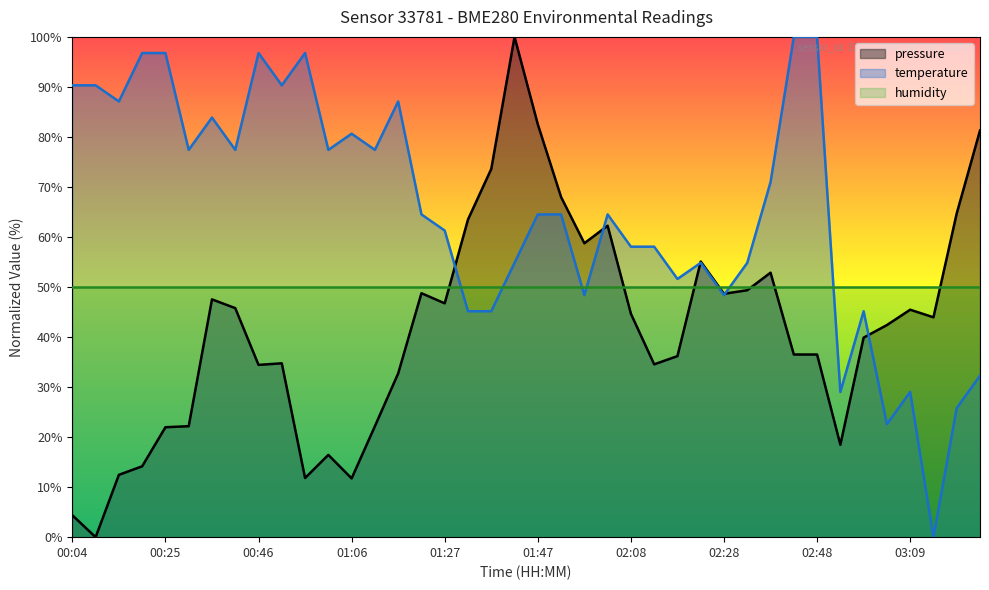

Reading left to right, list all the values displayed in this chart.

pressure: 00:04=4.4	00:09=0.0	00:14=12.5	00:19=14.2	00:25=22.0	00:30=22.2	00:35=47.5	00:40=45.8	00:46=34.4	00:51=34.8	00:56=11.8	01:01=16.4	01:06=11.7	01:12=22.2	01:17=32.7	01:22=48.8	01:27=46.7	01:32=63.5	01:37=73.6	01:42=100.0	01:47=82.5	01:52=68.0	01:57=58.8	02:03=62.3	02:08=44.7	02:13=34.5	02:18=36.2	02:23=55.1	02:28=48.6	02:33=49.4	02:38=52.9	02:43=36.5	02:48=36.5	02:53=18.5	02:59=39.9	03:04=42.4	03:09=45.5	03:14=43.9	03:19=64.7	03:24=81.3
temperature: 00:04=90.3	00:09=90.3	00:14=87.1	00:19=96.8	00:25=96.8	00:30=77.4	00:35=83.9	00:40=77.4	00:46=96.8	00:51=90.3	00:56=96.8	01:01=77.4	01:06=80.6	01:12=77.4	01:17=87.1	01:22=64.5	01:27=61.3	01:32=45.2	01:37=45.2	01:42=54.8	01:47=64.5	01:52=64.5	01:57=48.4	02:03=64.5	02:08=58.1	02:13=58.1	02:18=51.6	02:23=54.8	02:28=48.4	02:33=54.8	02:38=71.0	02:43=100.0	02:48=100.0	02:53=29.0	02:59=45.2	03:04=22.6	03:09=29.0	03:14=0.0	03:19=25.8	03:24=32.3